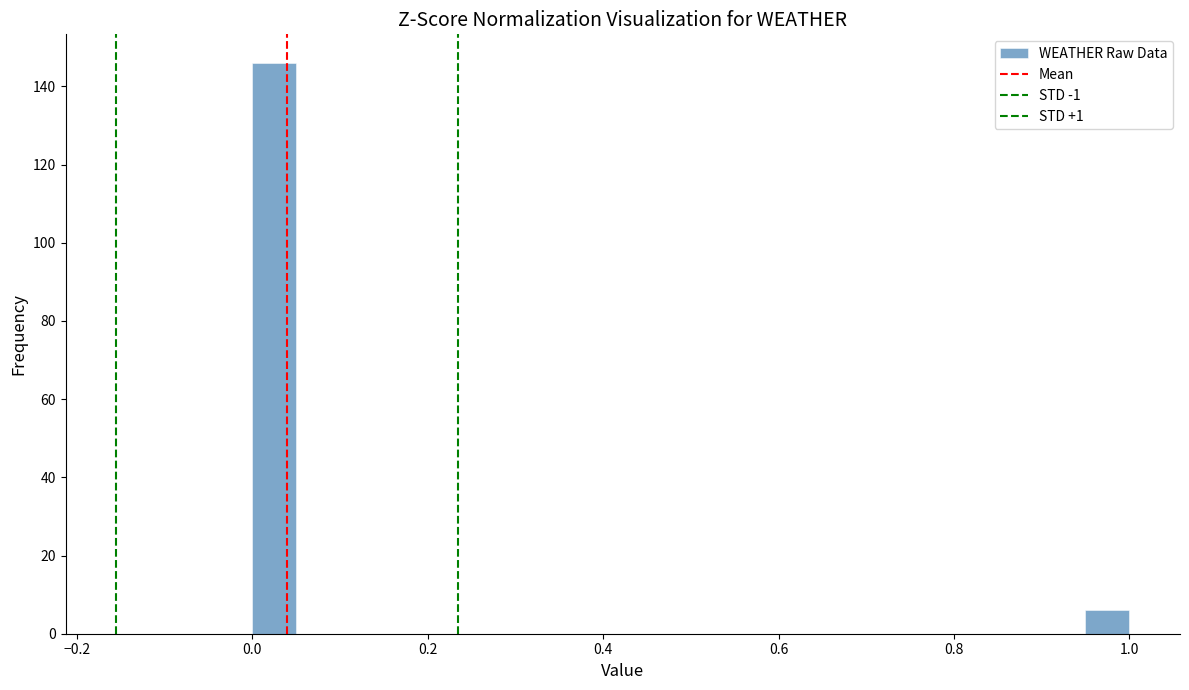

Read against the x-axis, roughly where is the centre of the tallest bar?

0.02